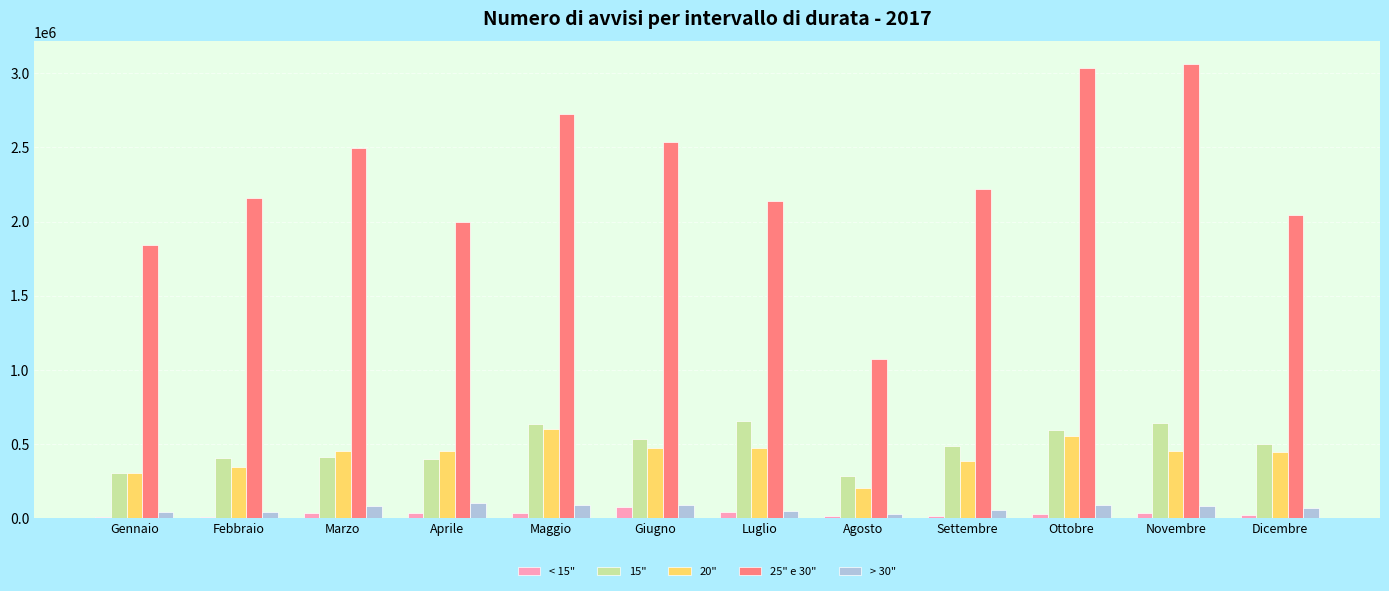

Is the value of > 30" at Novembre greater than the value of 20" at Dicembre?

No